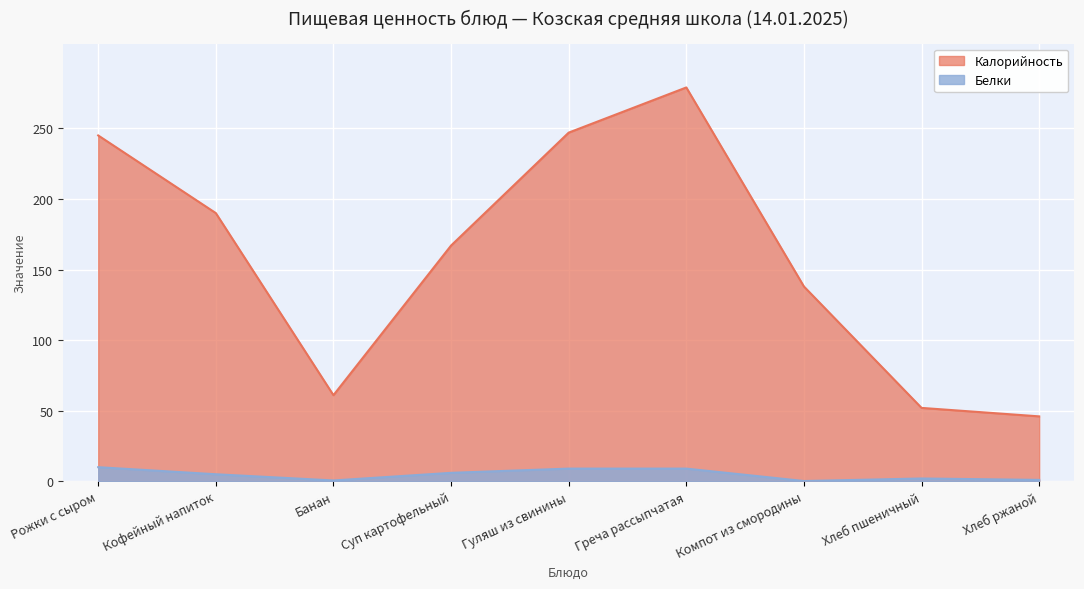

Where is the first local maximum for Калорийность?

Греча рассыпчатая